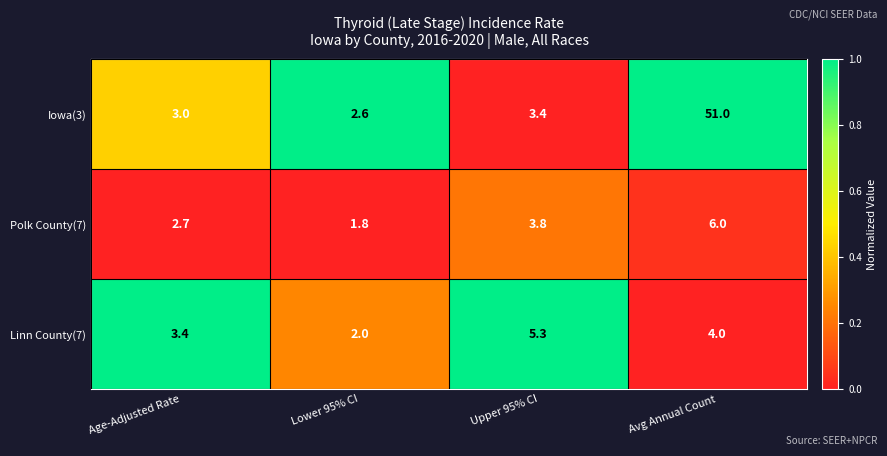

At which label does Iowa(3) reach its peak?

Avg Annual Count